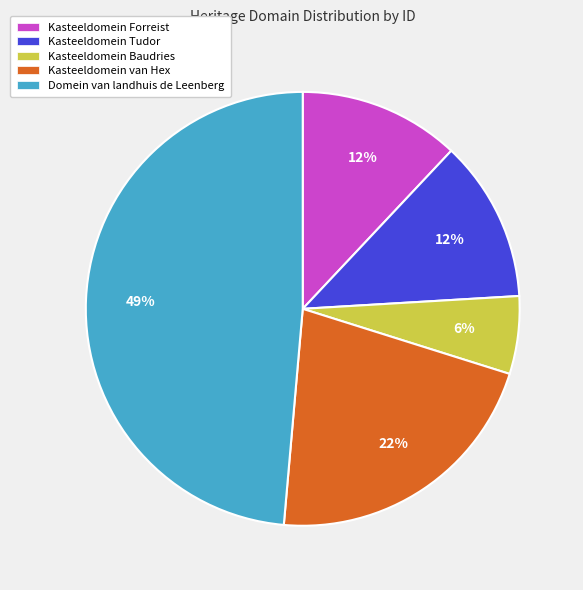

Is it true that Kasteeldomein Baudries is 6% of the pie?

True